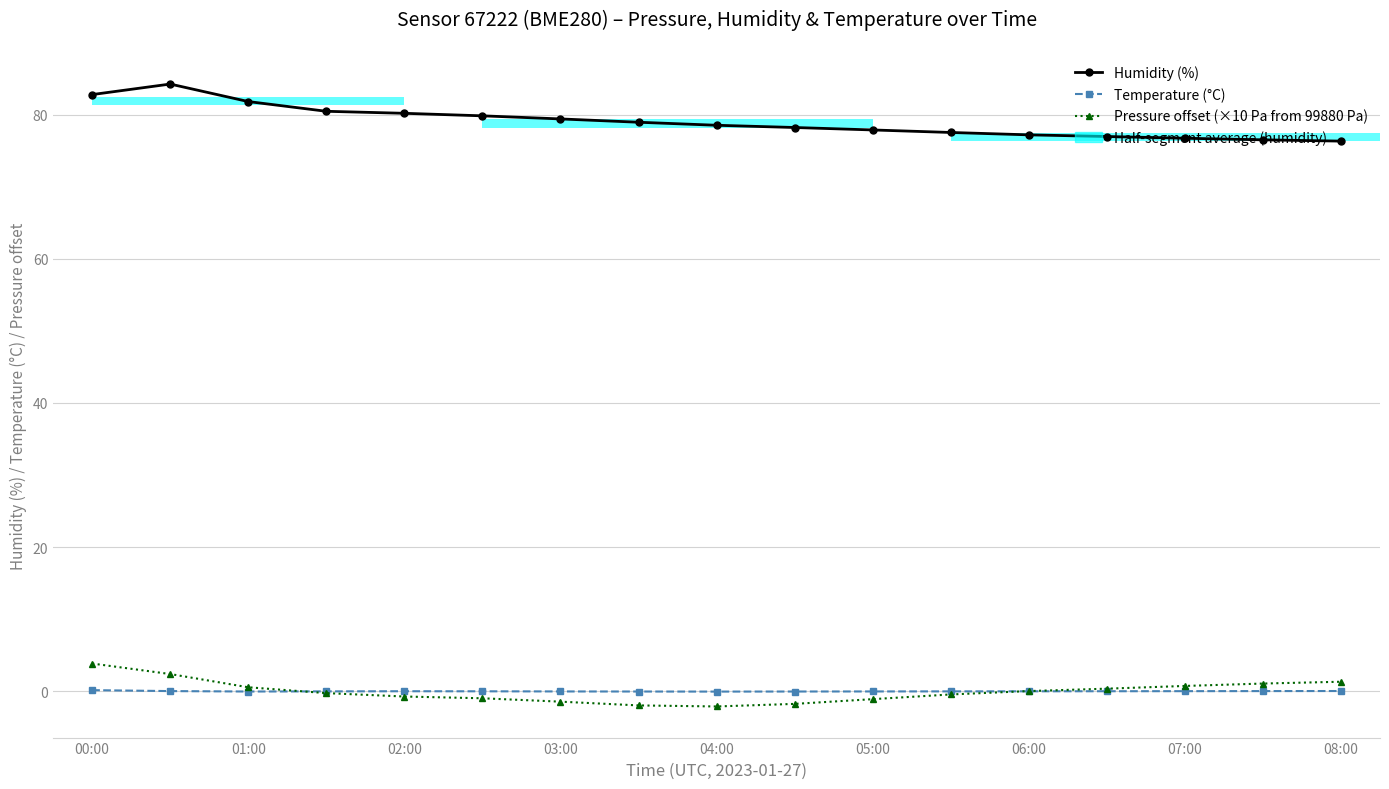

The value of Pressure offset (×10 Pa from 99880 Pa) at 13 is 0.3. True or false?

True